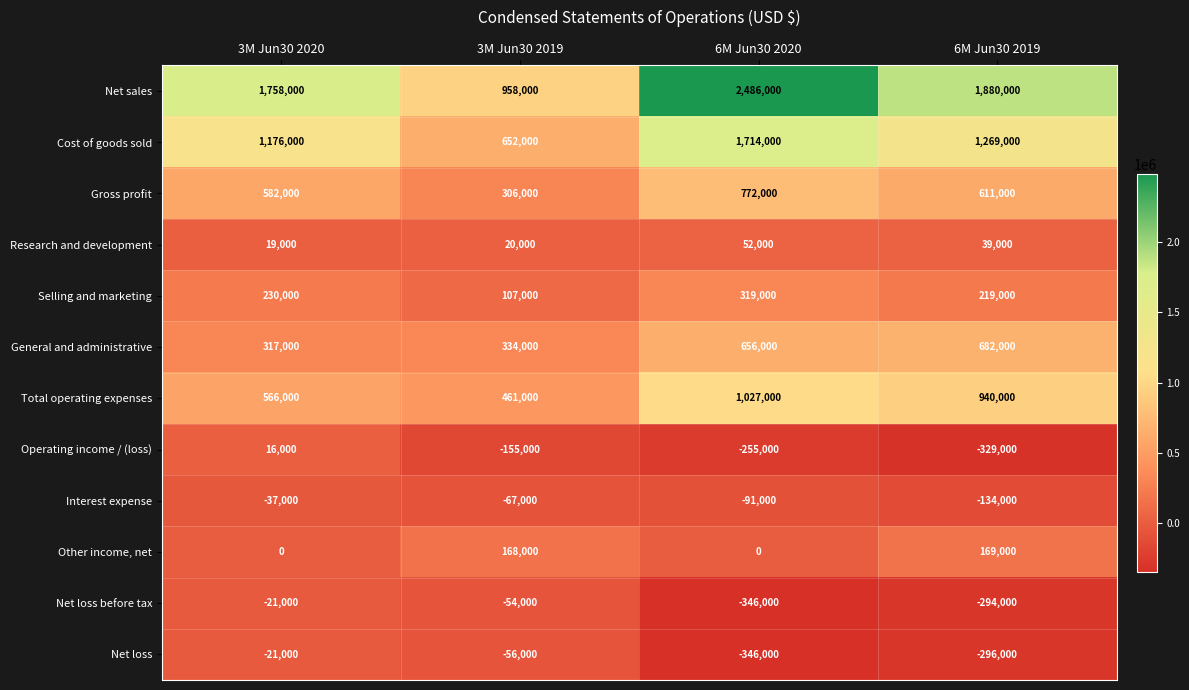

What is the sum of all General and administrative values?

1989000